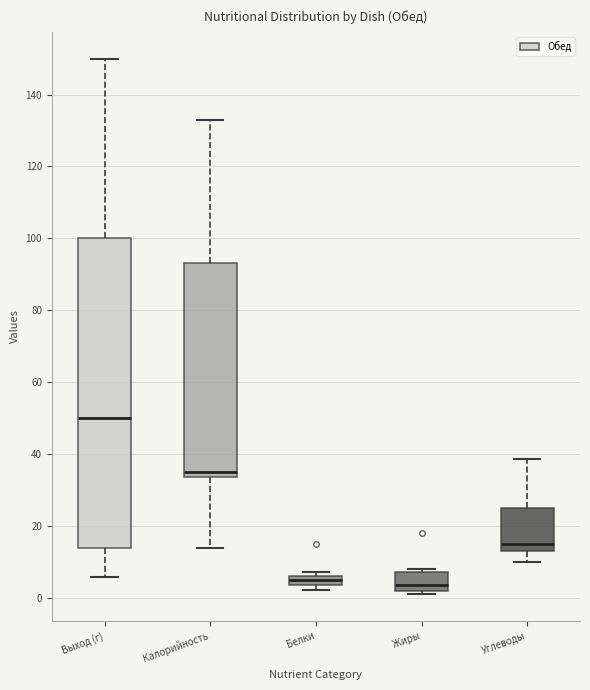

Comparing the boxes themselves (not the whiskers), which one is the tallest?

Выход (г)